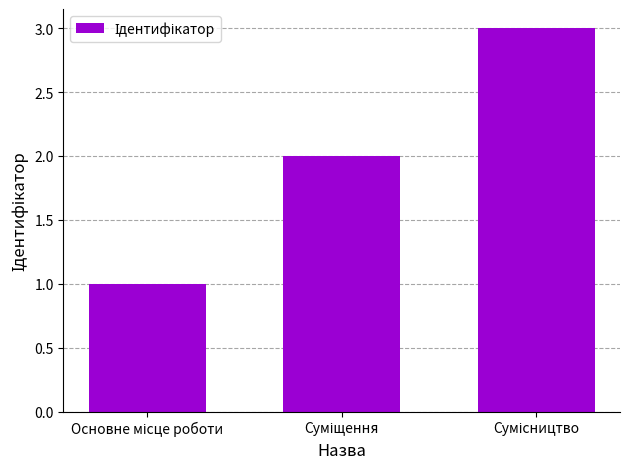

What is the value of the 1st bar from the left?

1